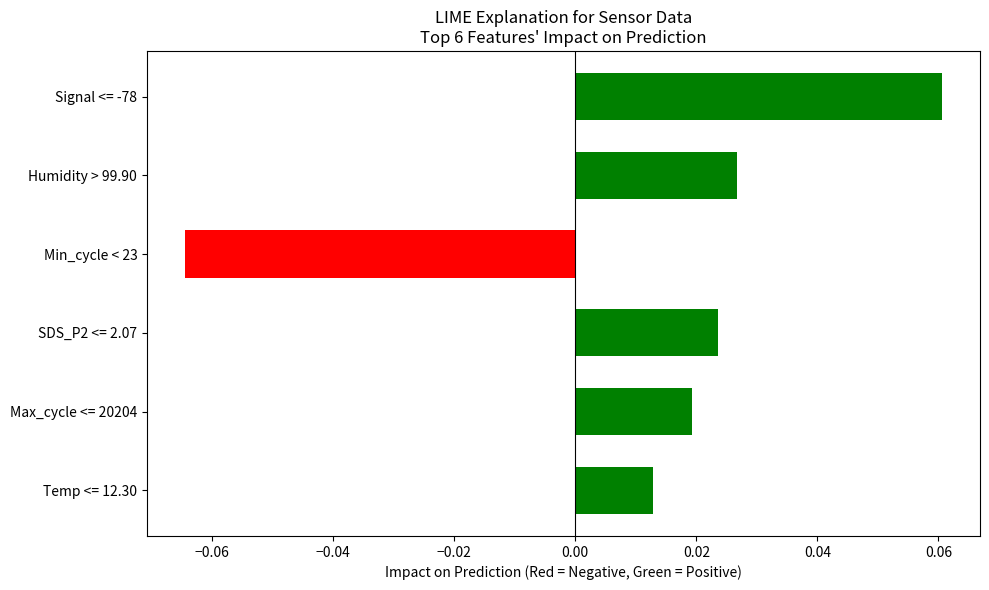

How many positive values are there?

5